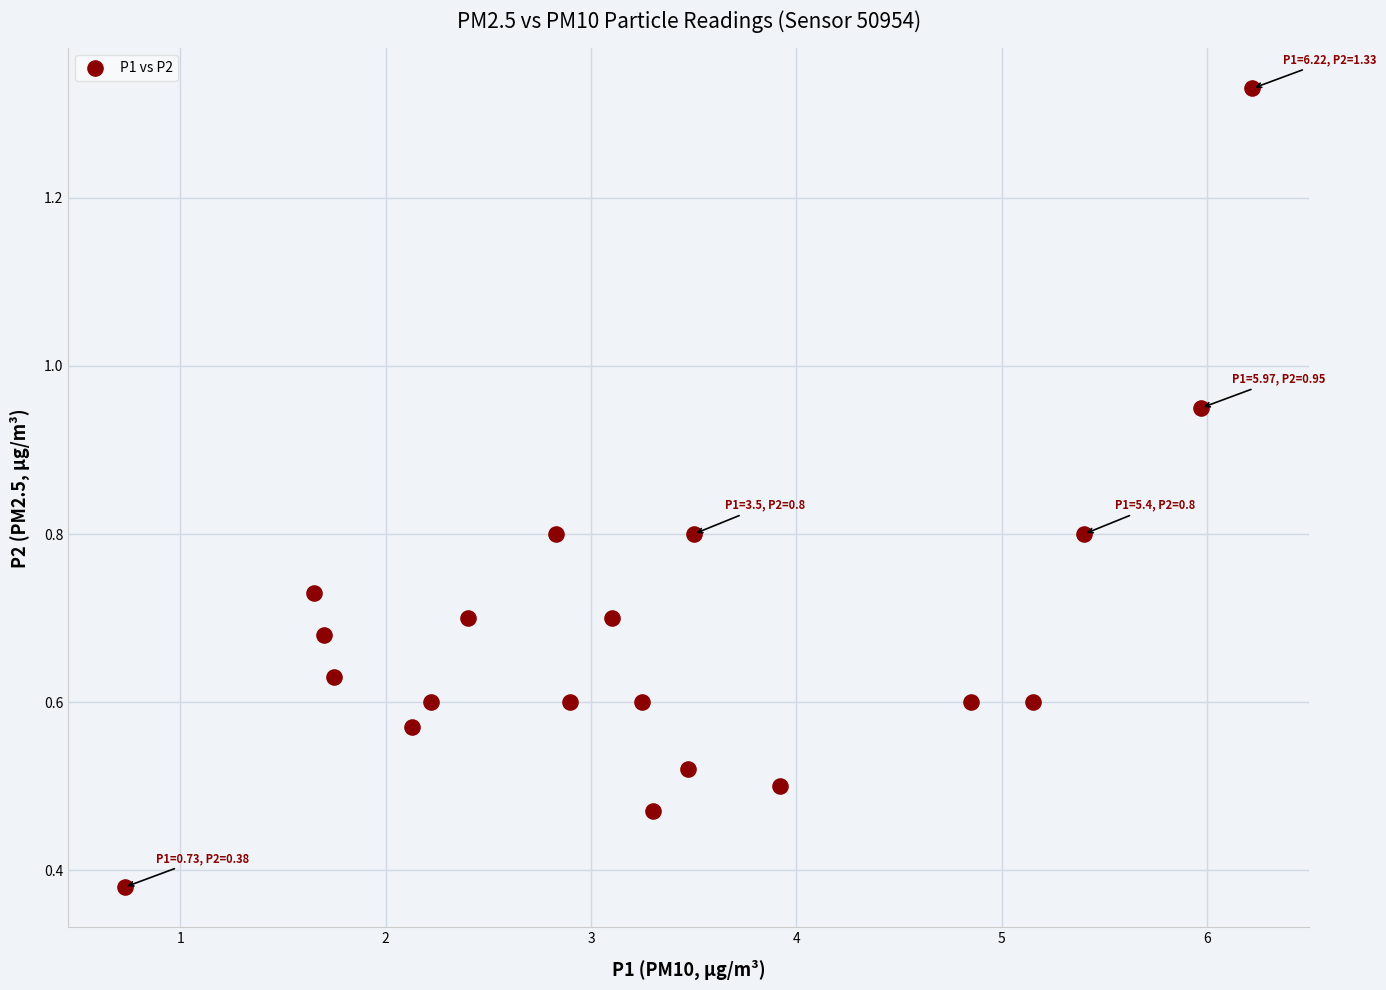

What is the range of X values (max minus min)?

5.5